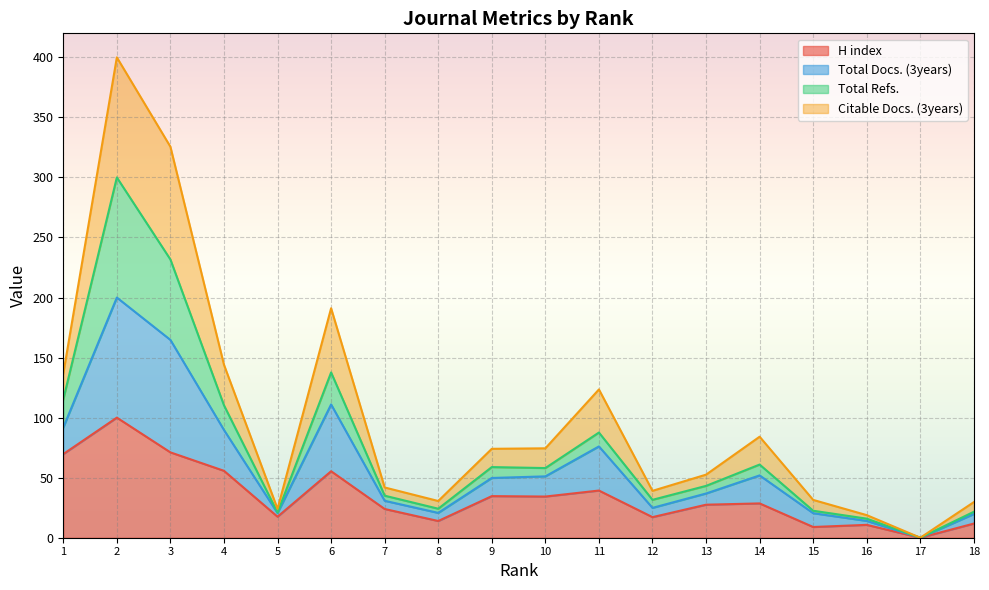

The H index series shows 38.1 at 7. True or false?

False